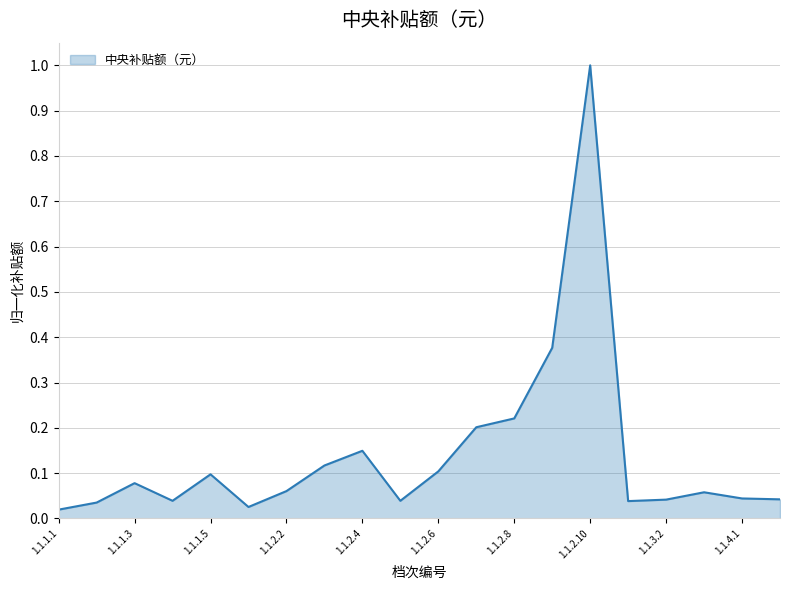

What is the difference between the maximum and minimum values?

1.0